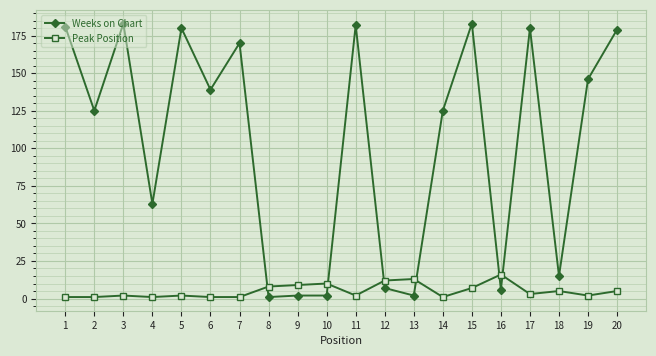

How many lines are shown in the chart?

2